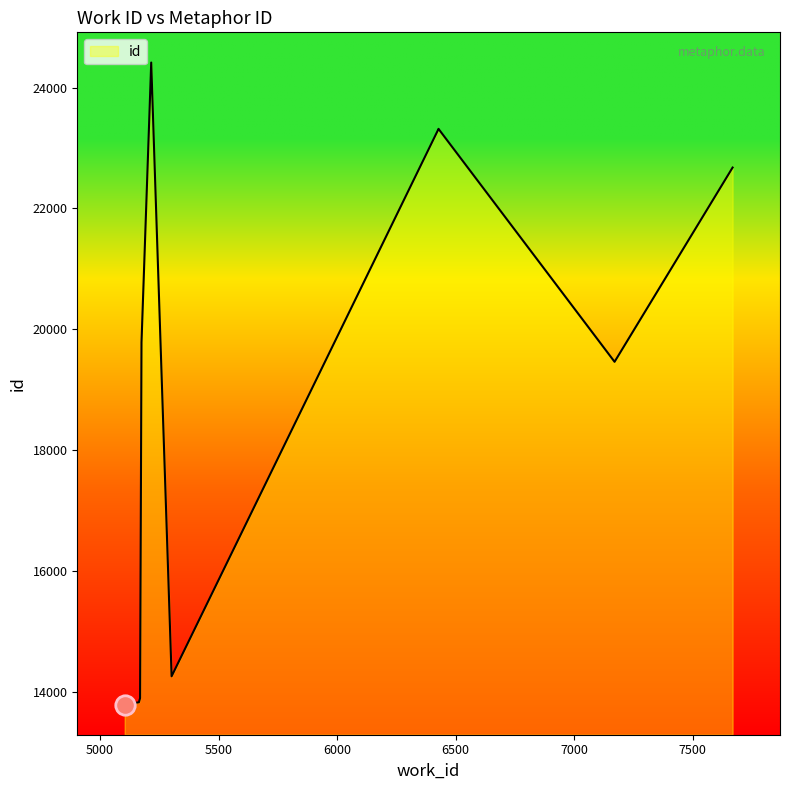

What value does the data have at 5164?

13827